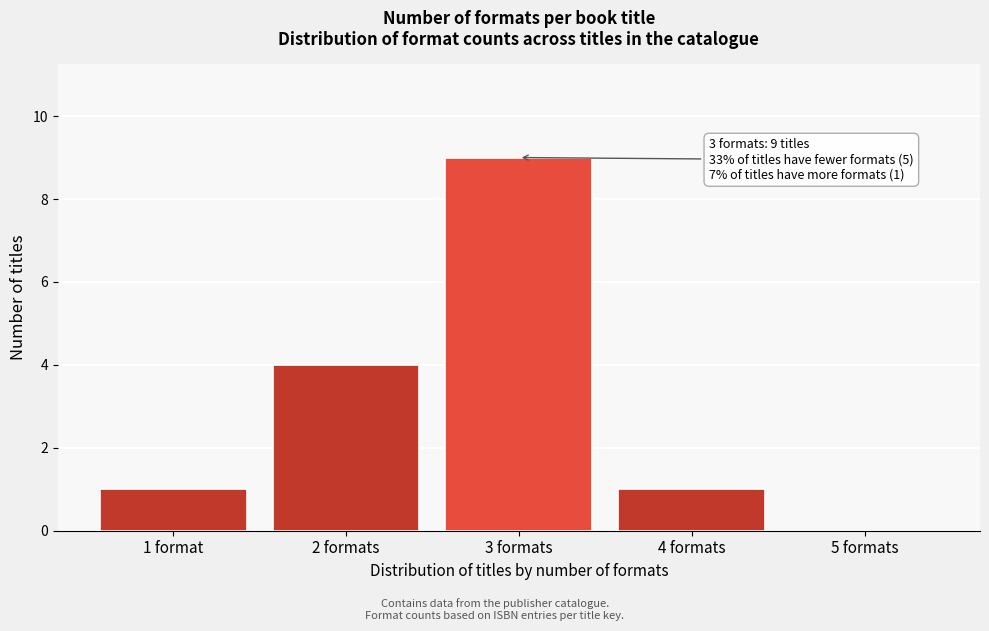

Reading left to right, extract all data points from this chart.

1 format=1	2 formats=4	3 formats=9	4 formats=1	5 formats=0